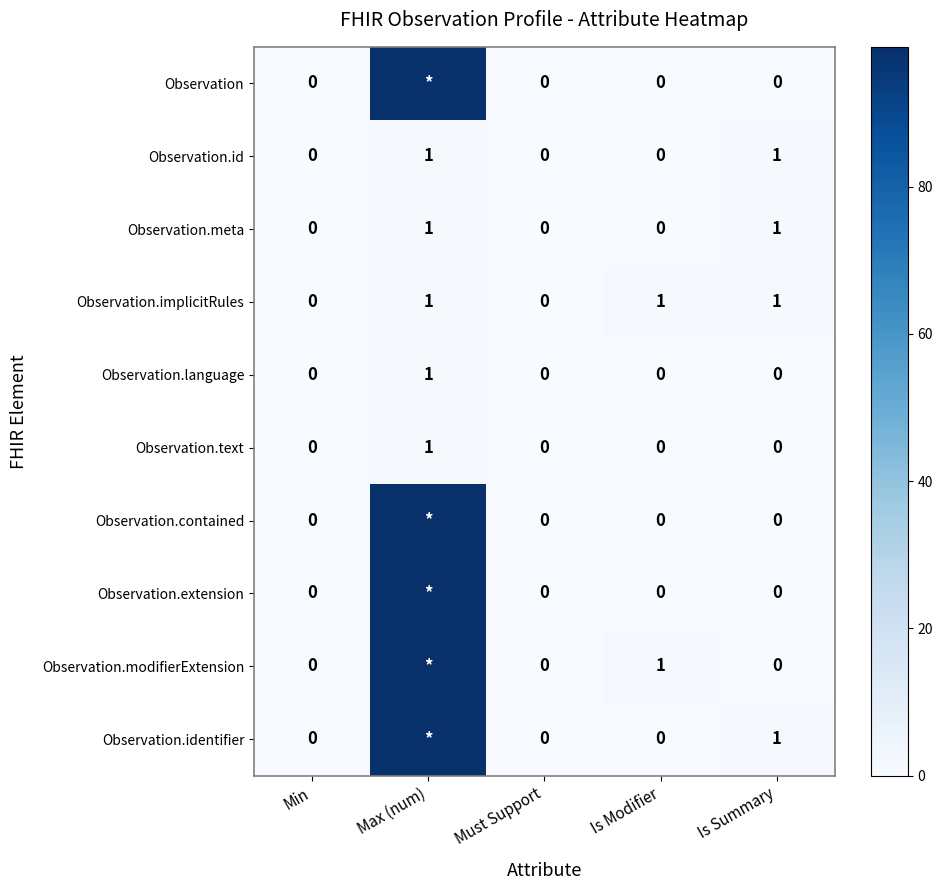

Between Is Modifier and Is Summary, which is larger?

Is Modifier